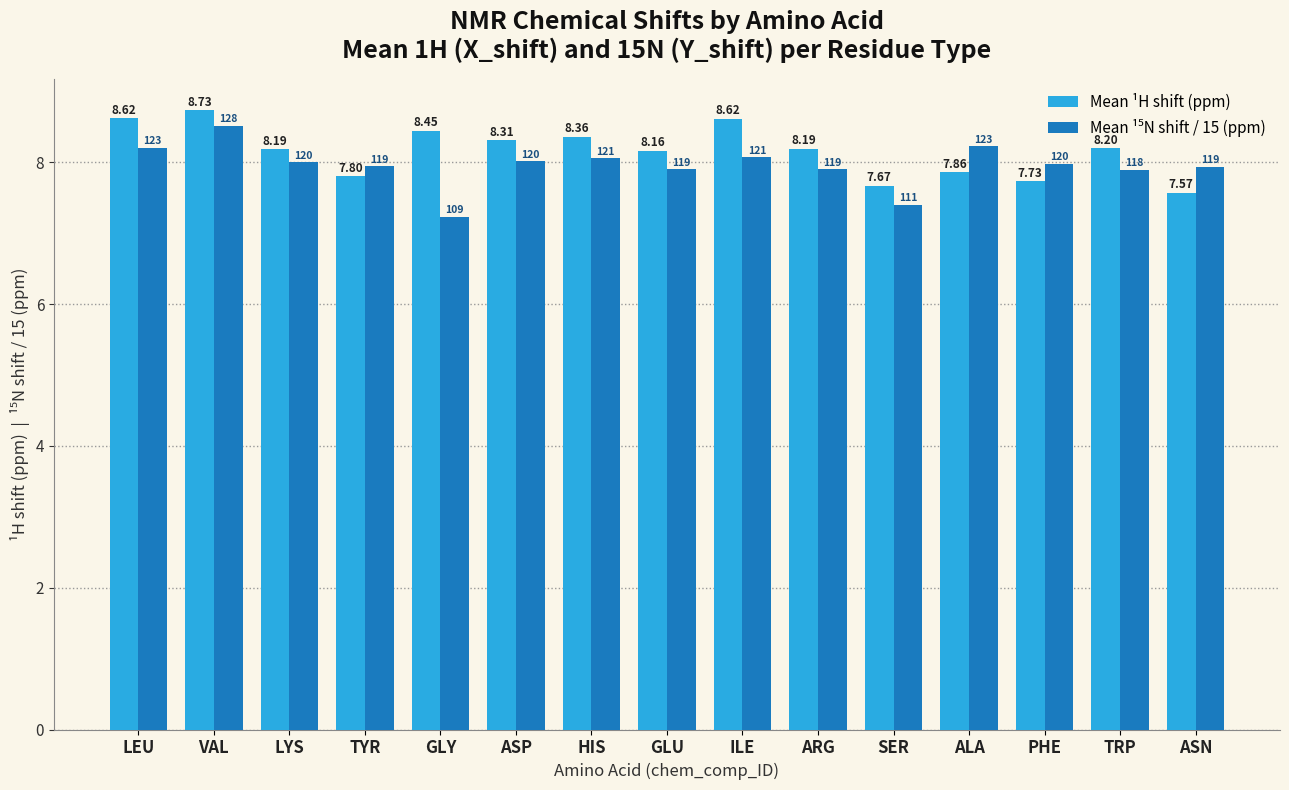

What is the average value of the Mean ¹H shift (ppm) series?

8.2